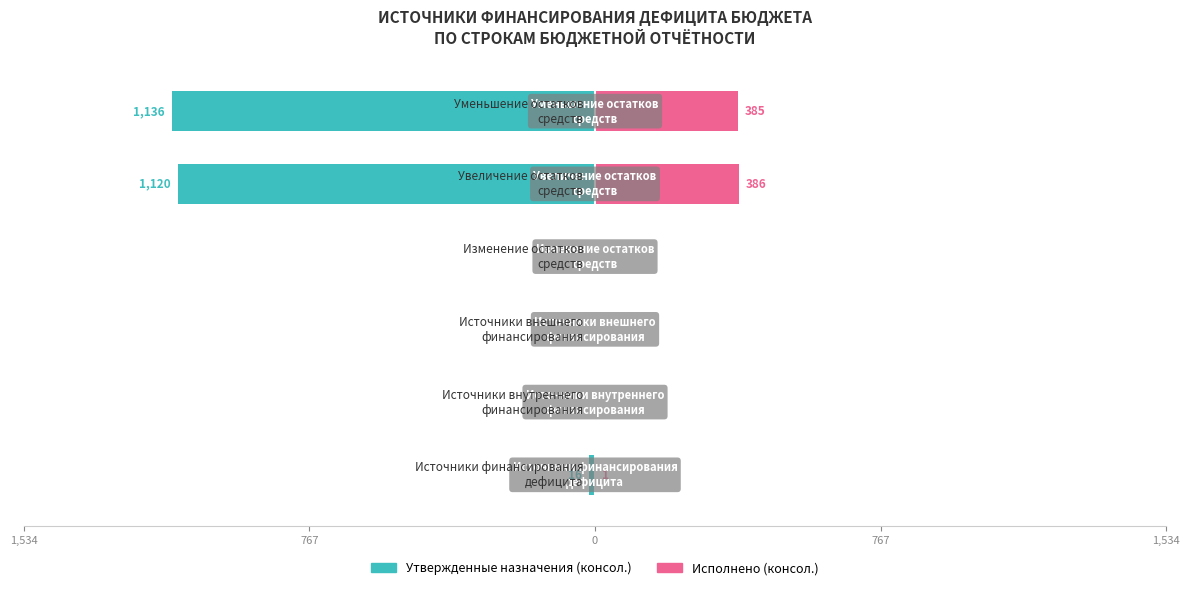

The Исполнено (консол.) series shows 384.9 at 5. True or false?

True